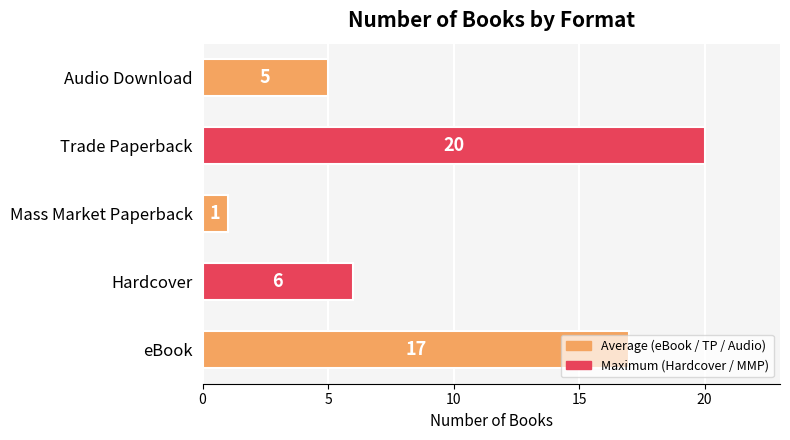

What is the difference between the maximum and minimum values?

19